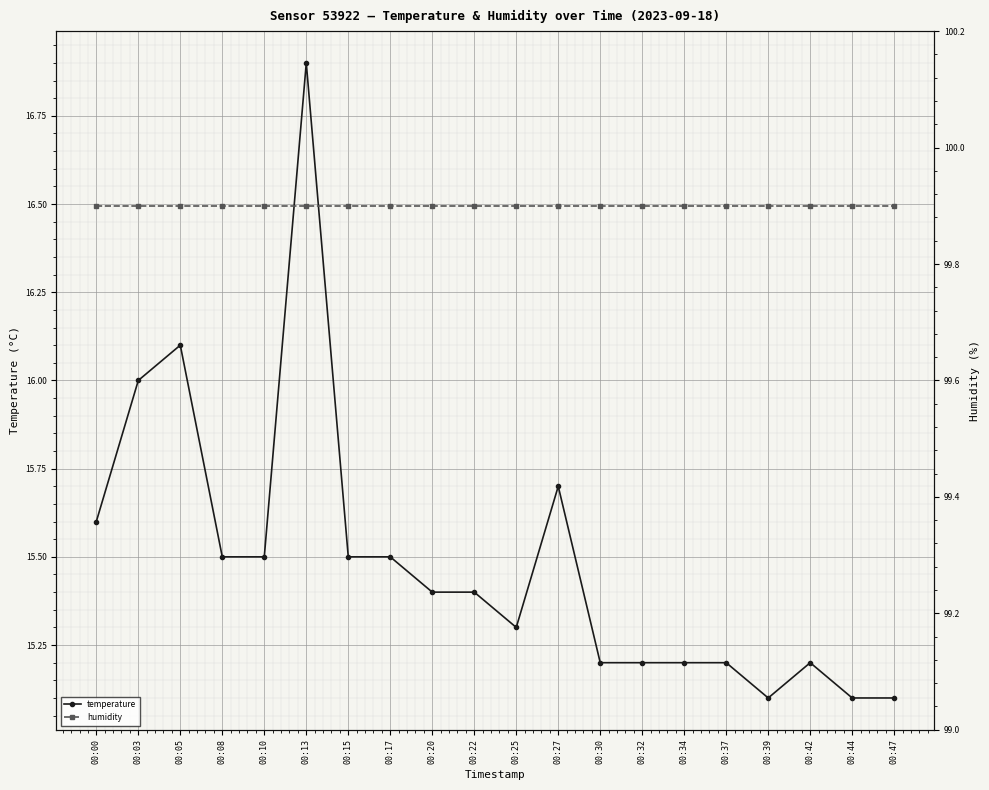

Does the chart display data point markers on the line(s)?

Yes